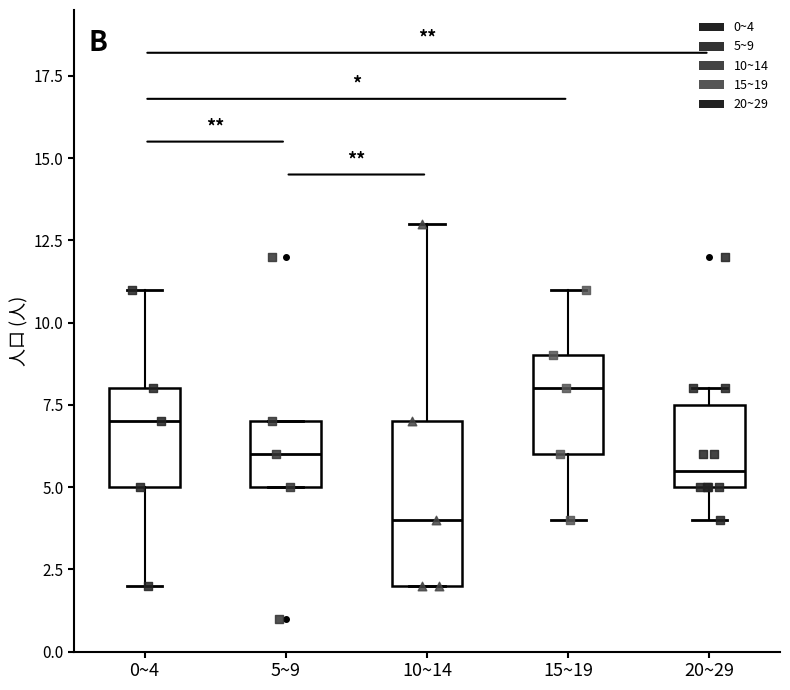

Which box's median line is the highest?

15~19